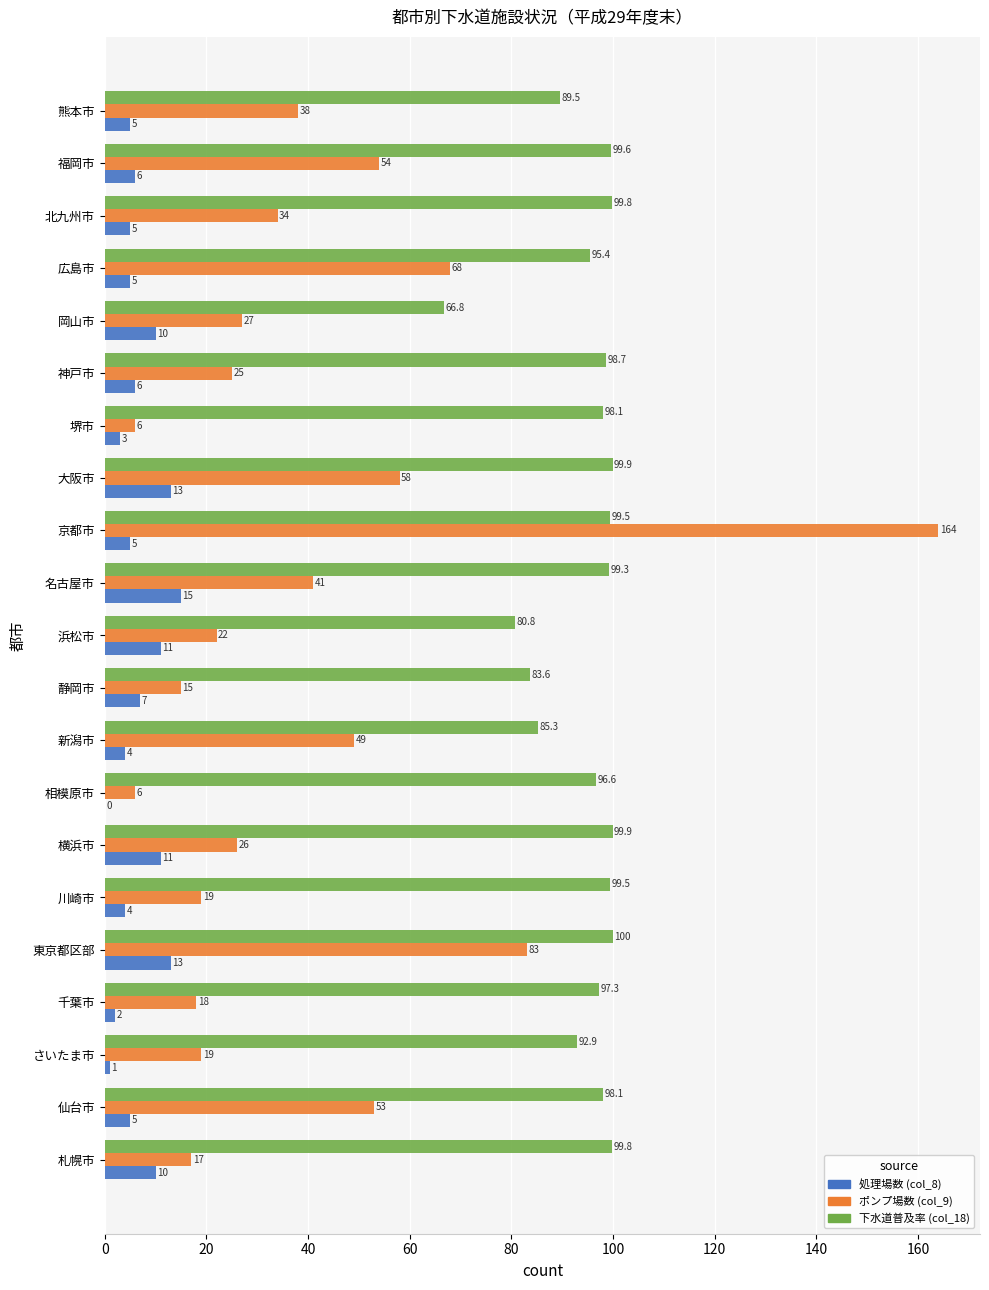

Is it true that 処理場数 (col_8) equals 10.0 at 札幌市?

True